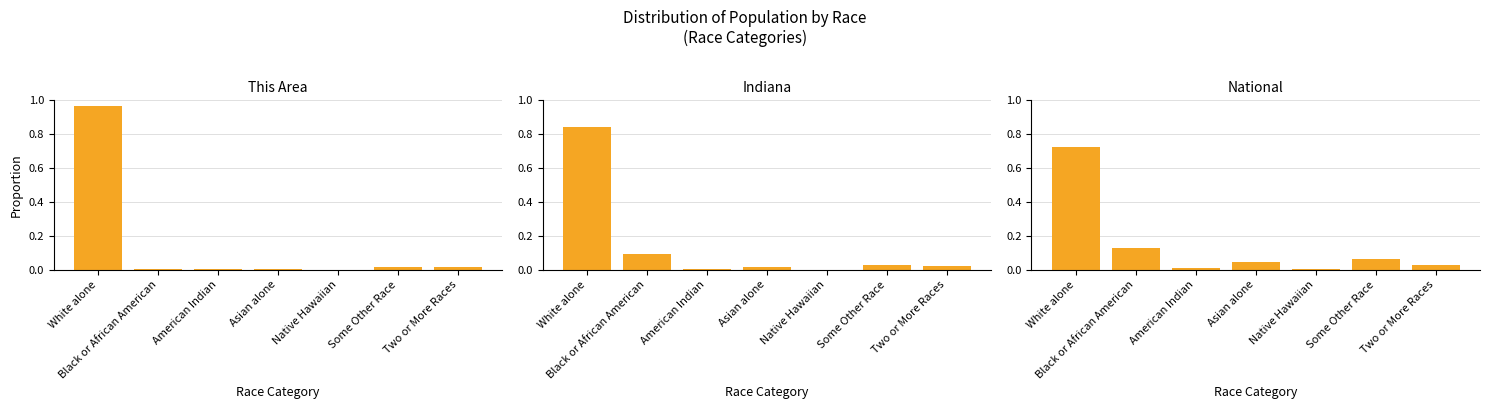

Rank the series by their maximum value, from lowest to highest.

National, Indiana, This Area